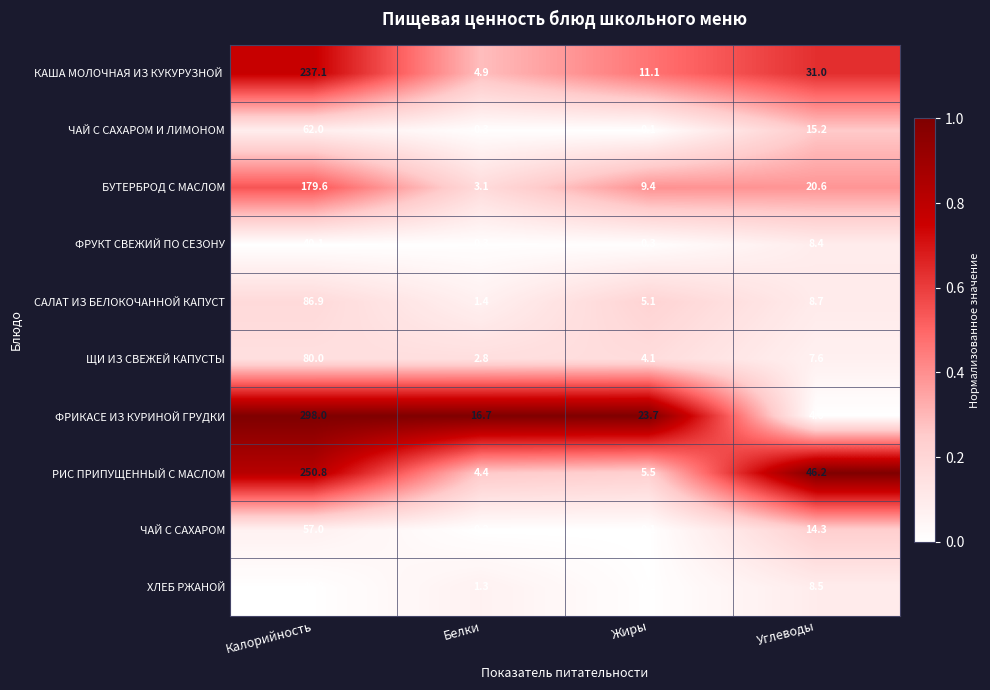

What is the maximum value shown in the chart?

298.0